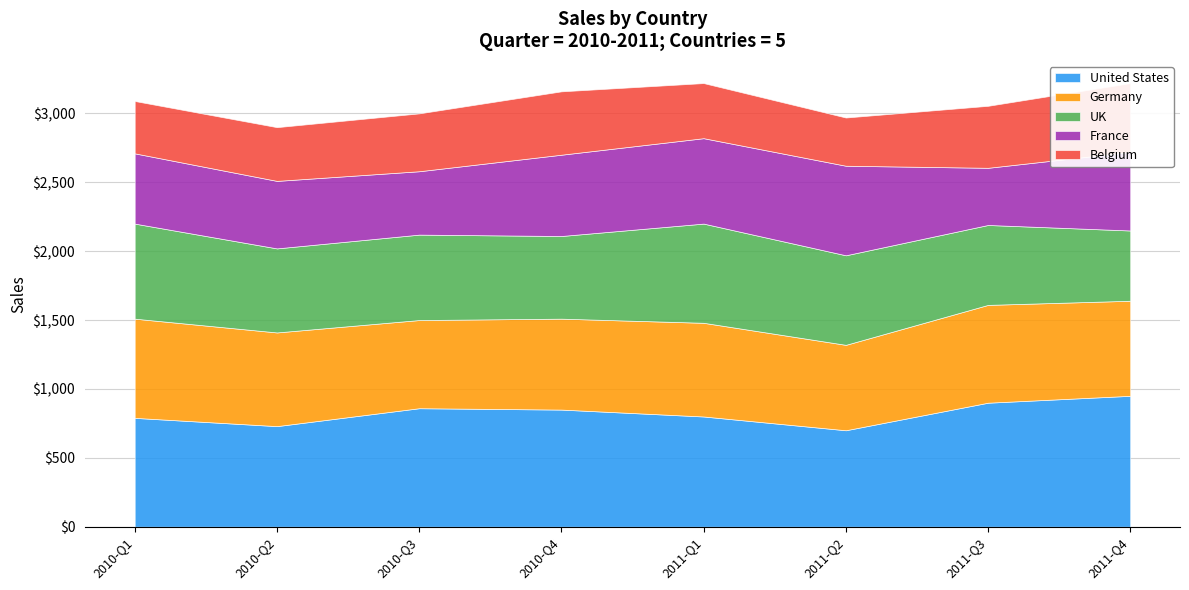

How many lines are shown in the chart?

5